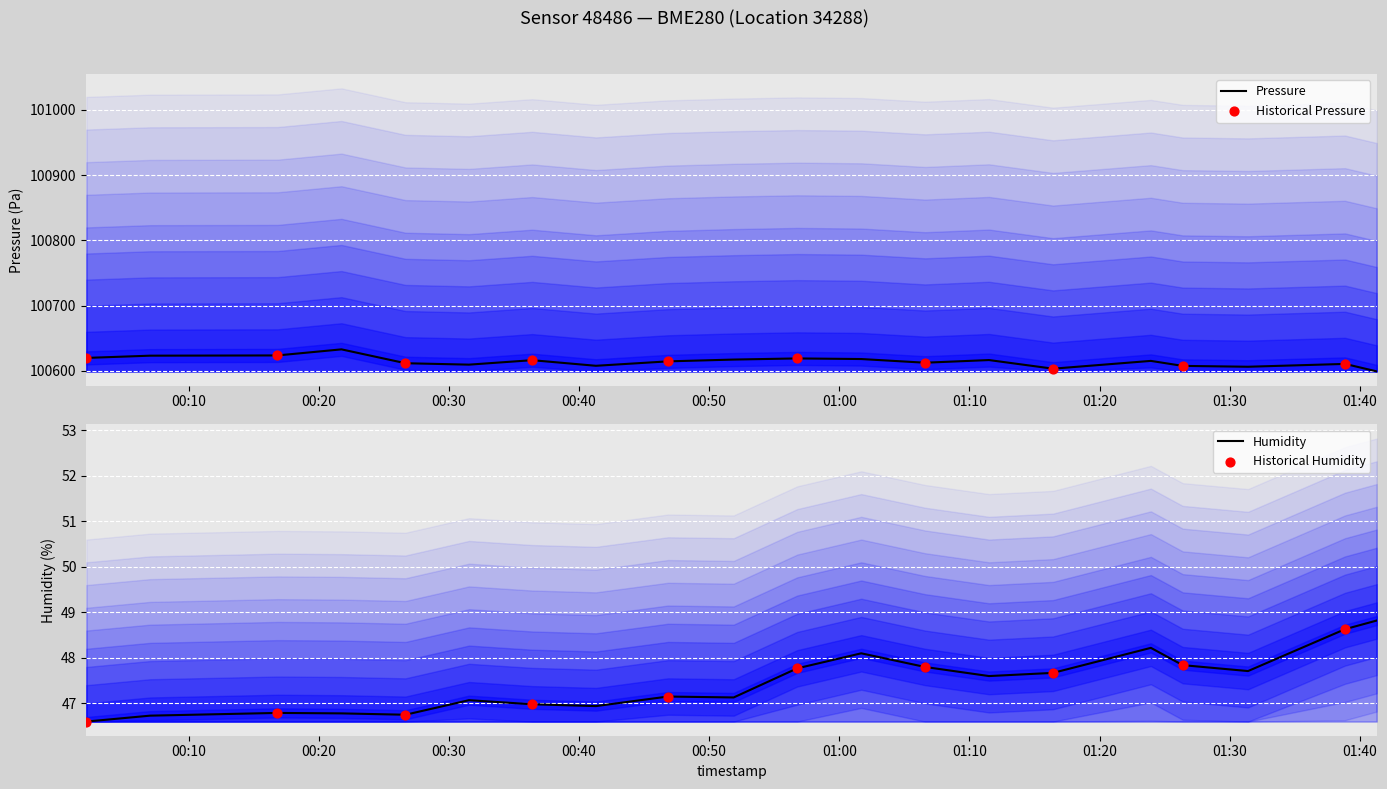

At how many categories does at least one series exceed 35678?

20